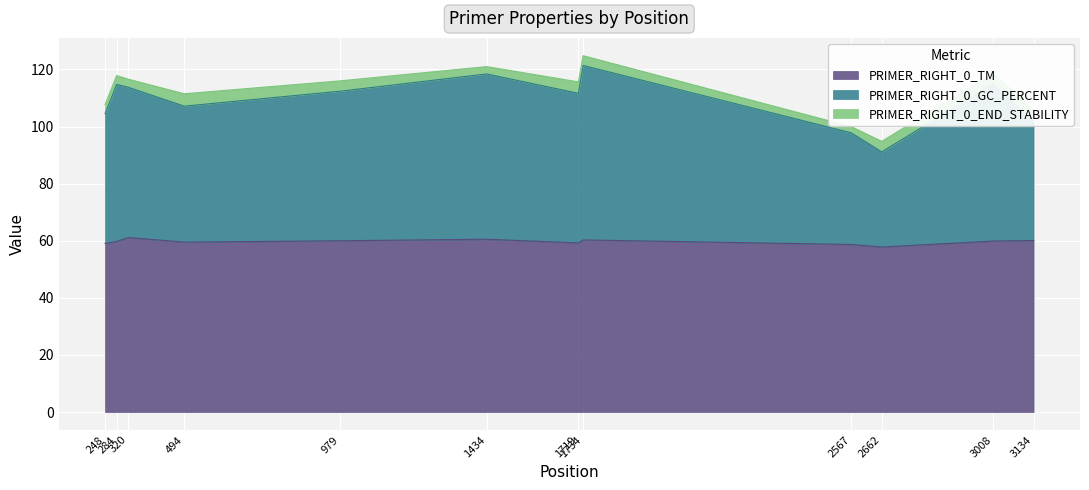

What is the highest value of the PRIMER_RIGHT_0_TM series?

61.1